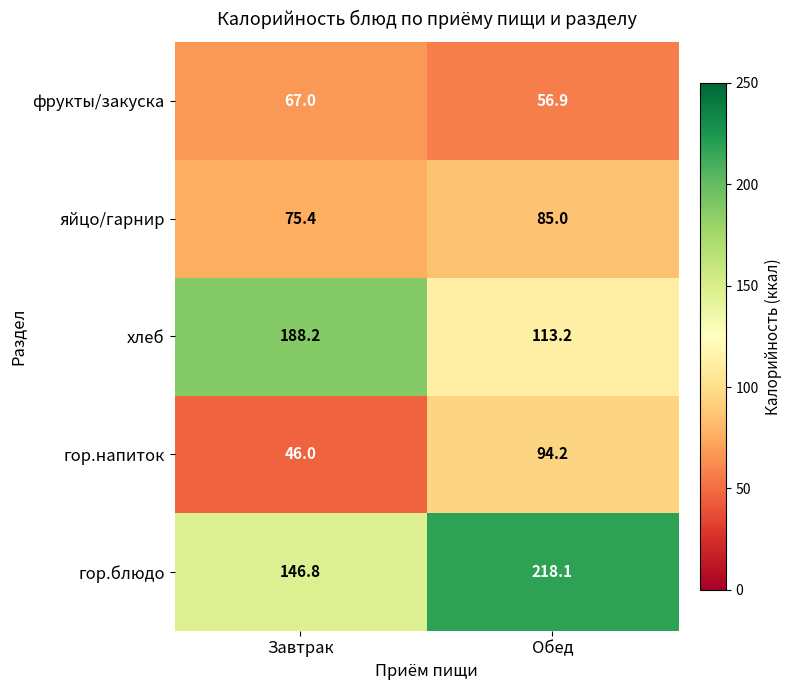

What is the difference between the highest and lowest values at Завтрак?

142.2